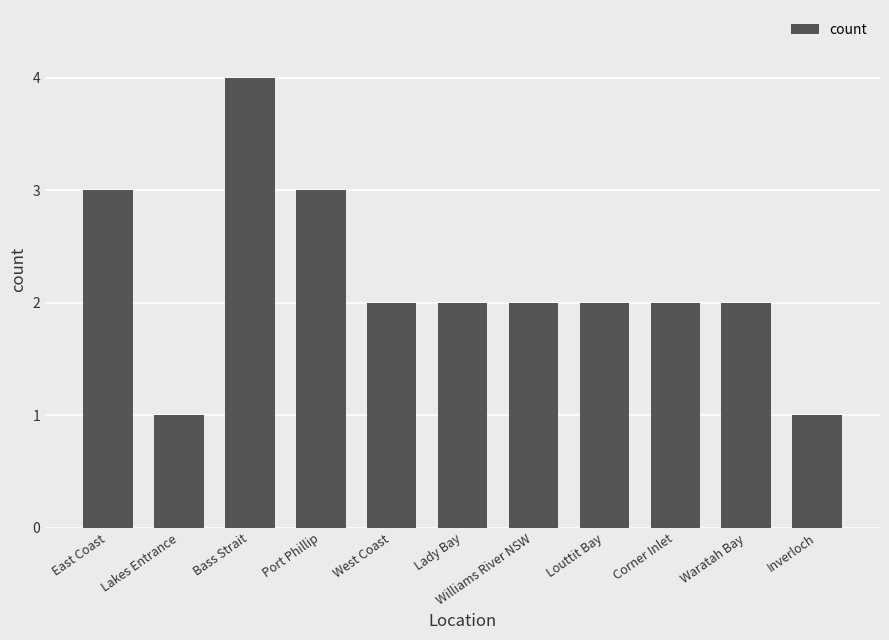

How many values are between 2 and 3?

8